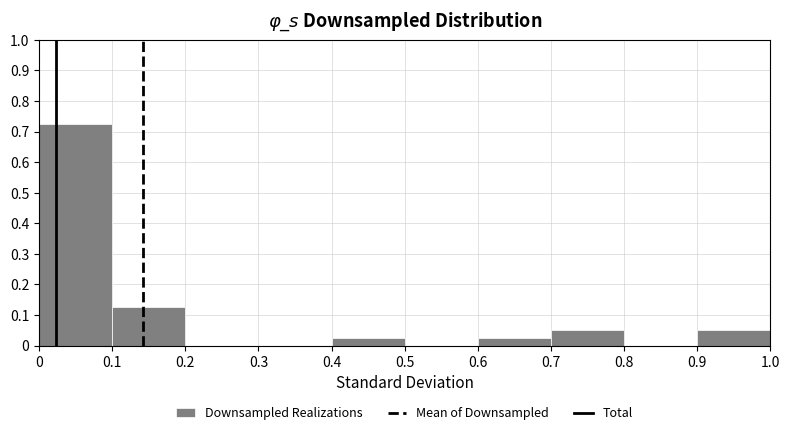

Reading left to right, list every bar in this chart as the range it spans on the x-axis followed by its height. The values are not printed on the chart, so give them approximately, as read against the axis.

0 to 0.1: 0.73
0.1 to 0.2: 0.13
0.2 to 0.3: 0
0.3 to 0.4: 0
0.4 to 0.5: 0.03
0.5 to 0.6: 0
0.6 to 0.7: 0.03
0.7 to 0.8: 0.05
0.8 to 0.9: 0
0.9 to 1.0: 0.05